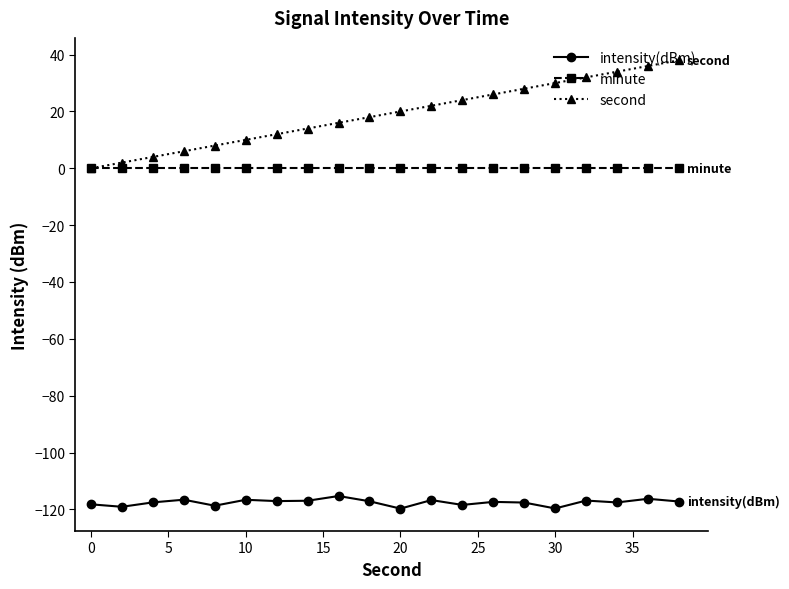

Which series has the largest total across all categories?

second